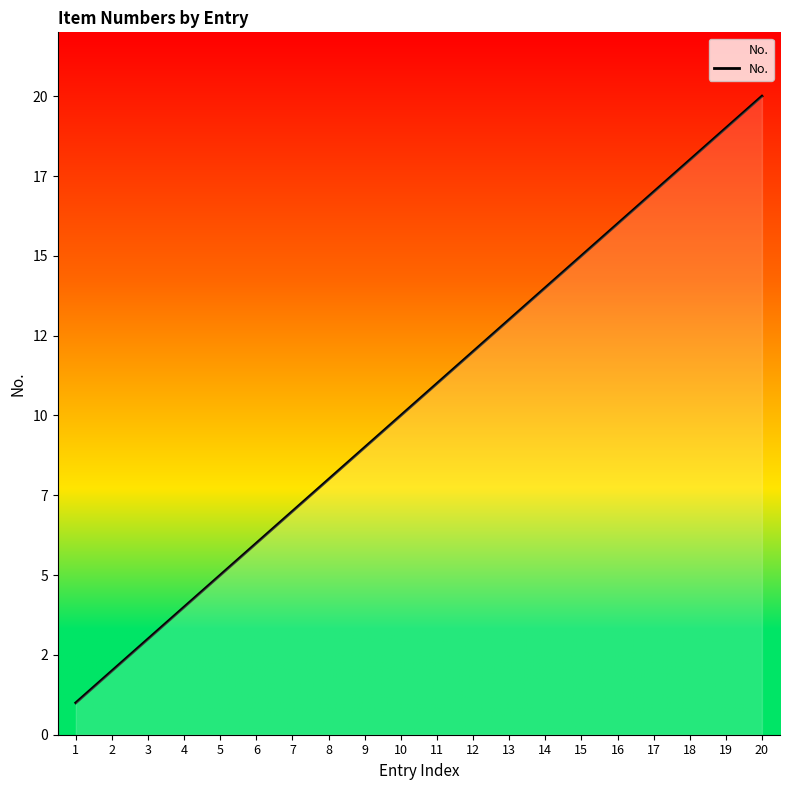

The chart shows a value of 18 at 18. True or false?

True